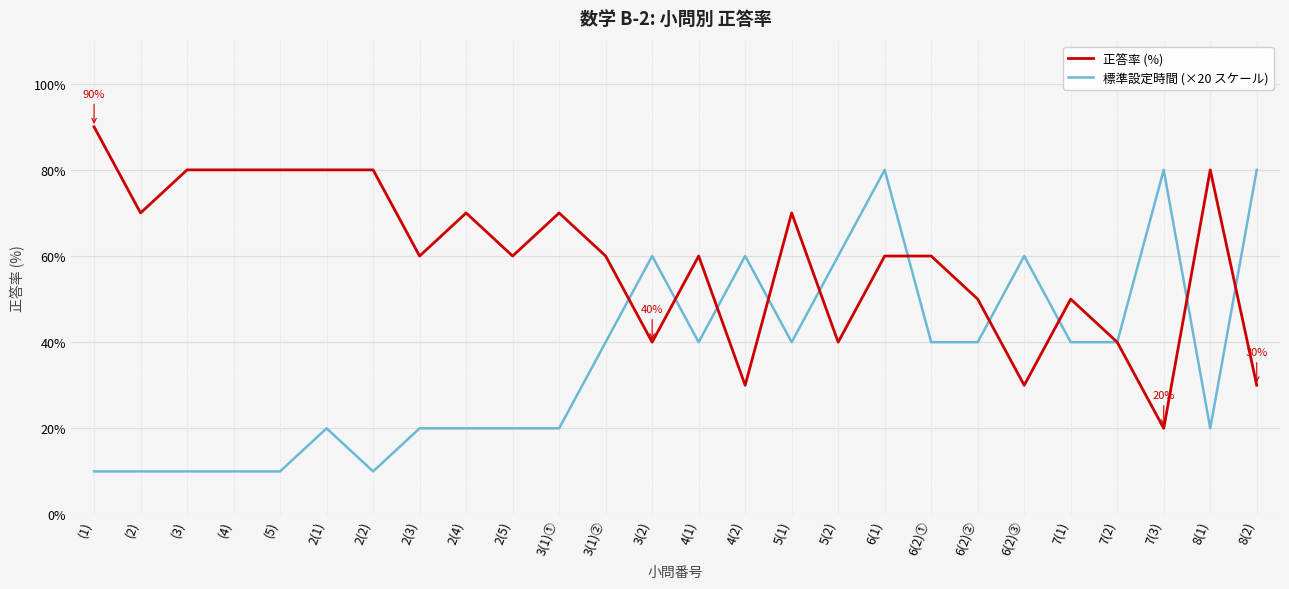

Which series changed the most between 2(1) and 4(2)?

正答率 (%)